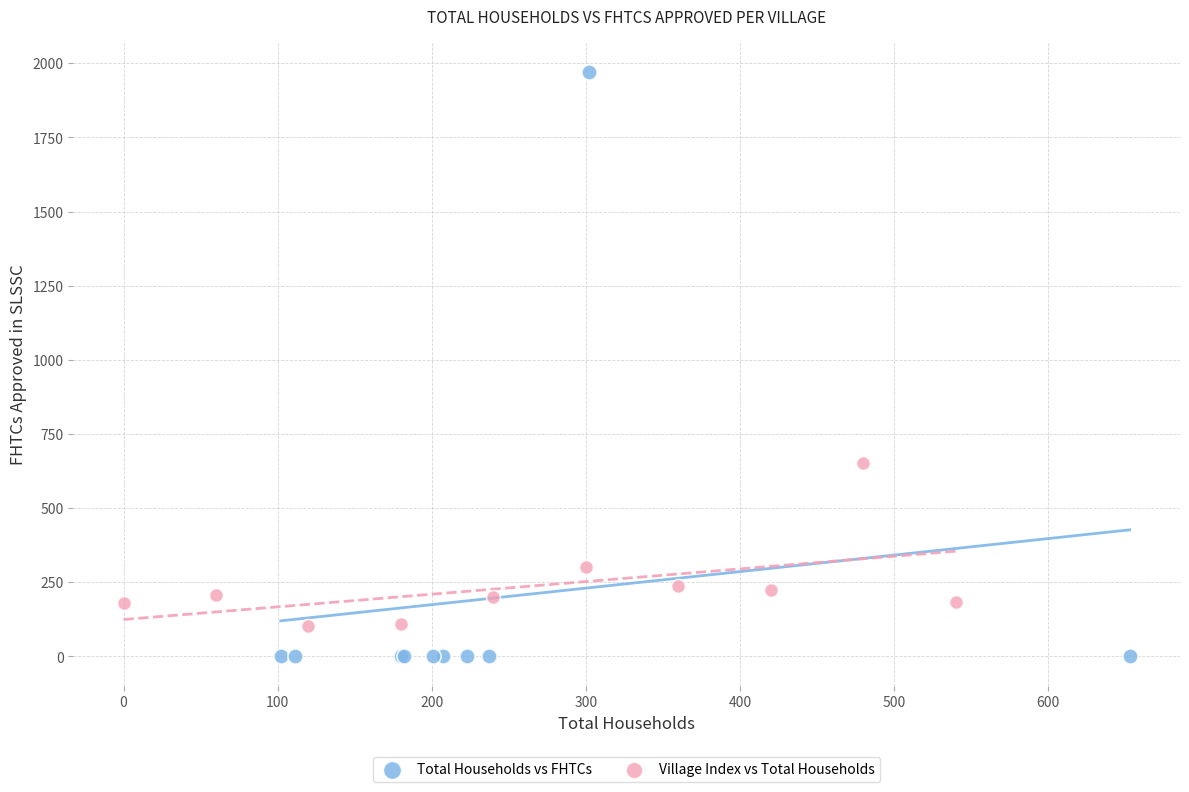

Which series reaches the maximum Y coordinate?

Total Households vs FHTCs